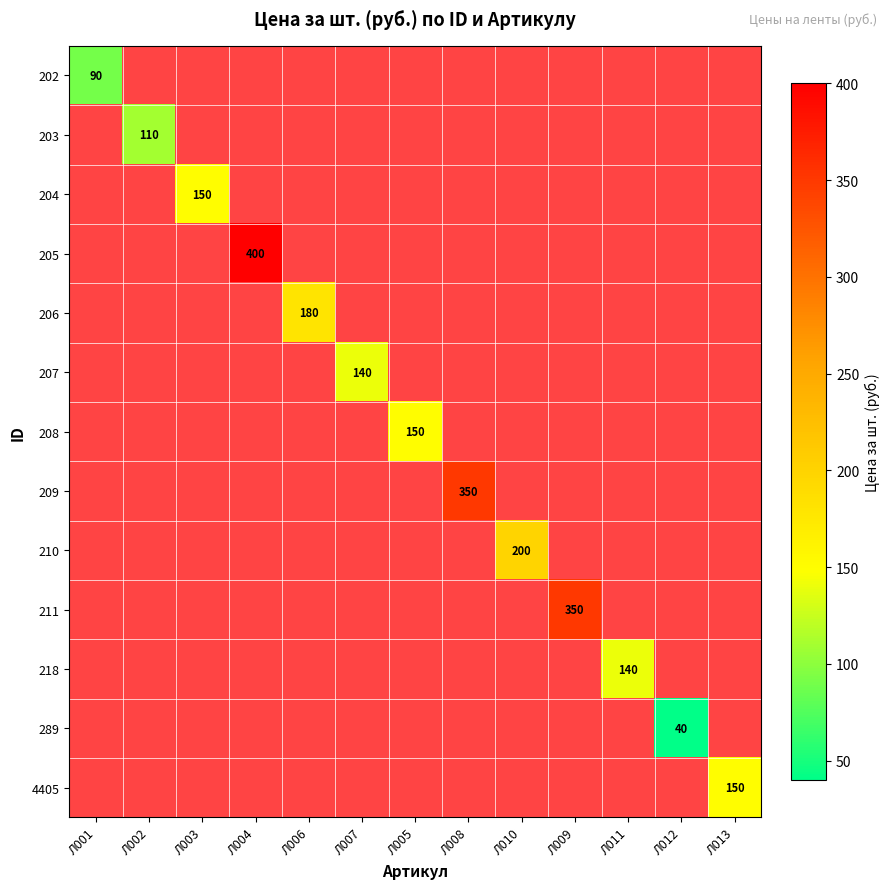

List the labels in order of 202 value, smallest first.

Л001, Л002, Л003, Л004, Л006, Л007, Л005, Л008, Л010, Л009, Л011, Л012, Л013